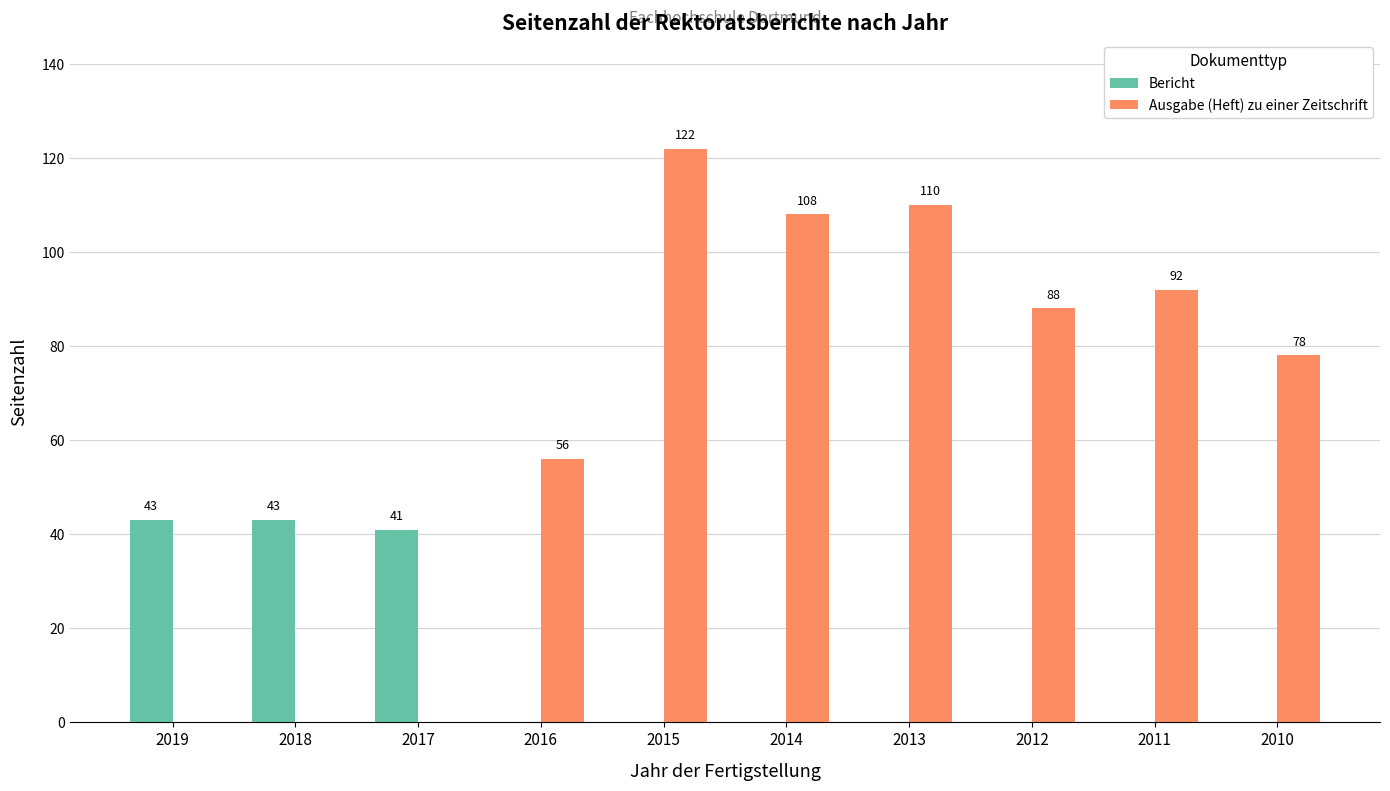

What is the maximum value shown in the chart?

122